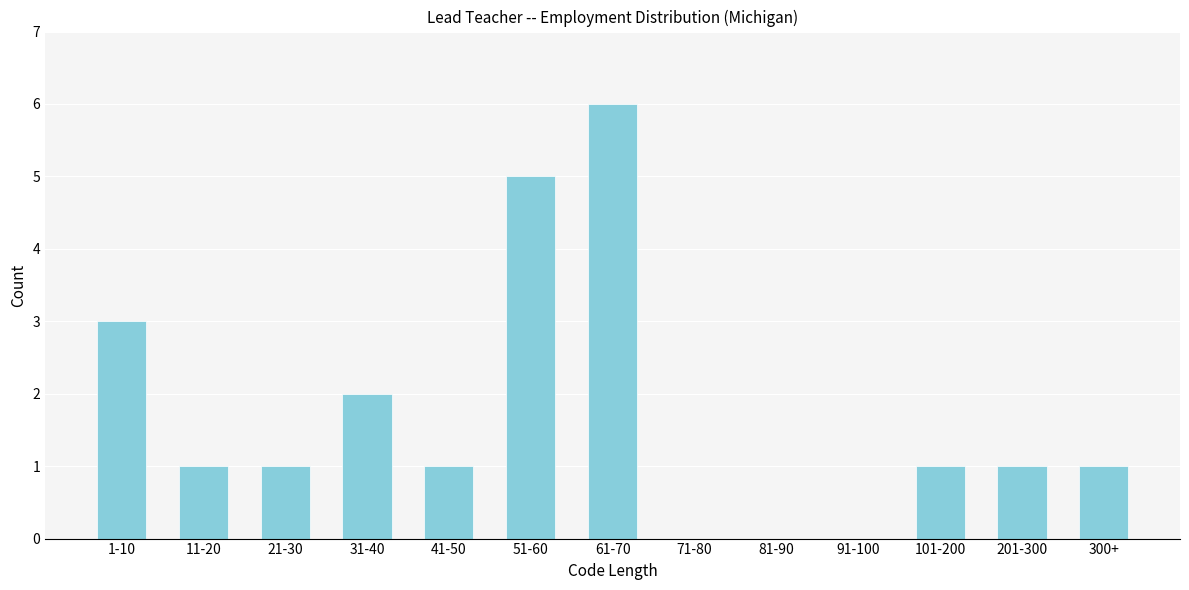

Reading left to right, extract all data points from this chart.

1-10=3	11-20=1	21-30=1	31-40=2	41-50=1	51-60=5	61-70=6	71-80=0	81-90=0	91-100=0	101-200=1	201-300=1	300+=1